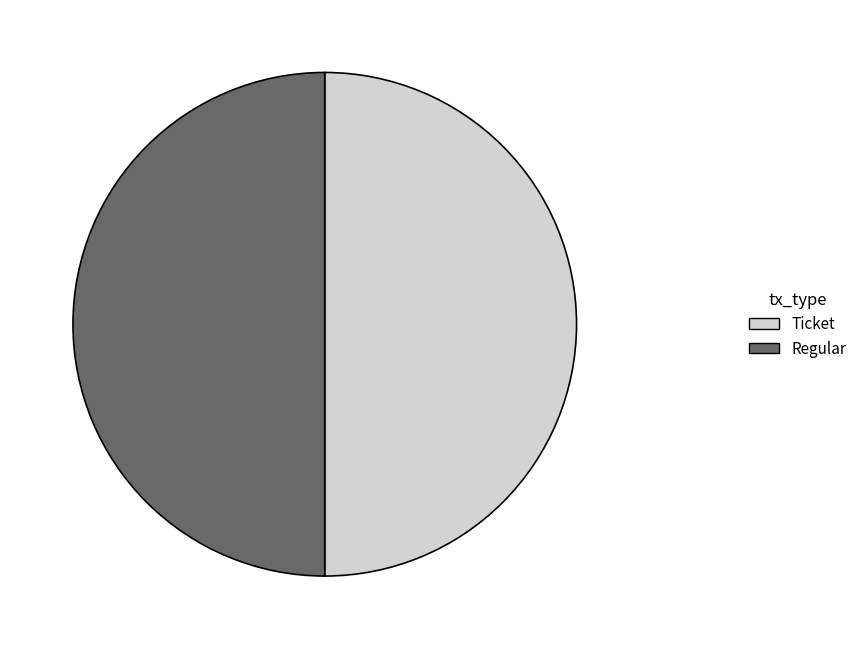

The Ticket slice represents 50% of the pie. True or false?

True